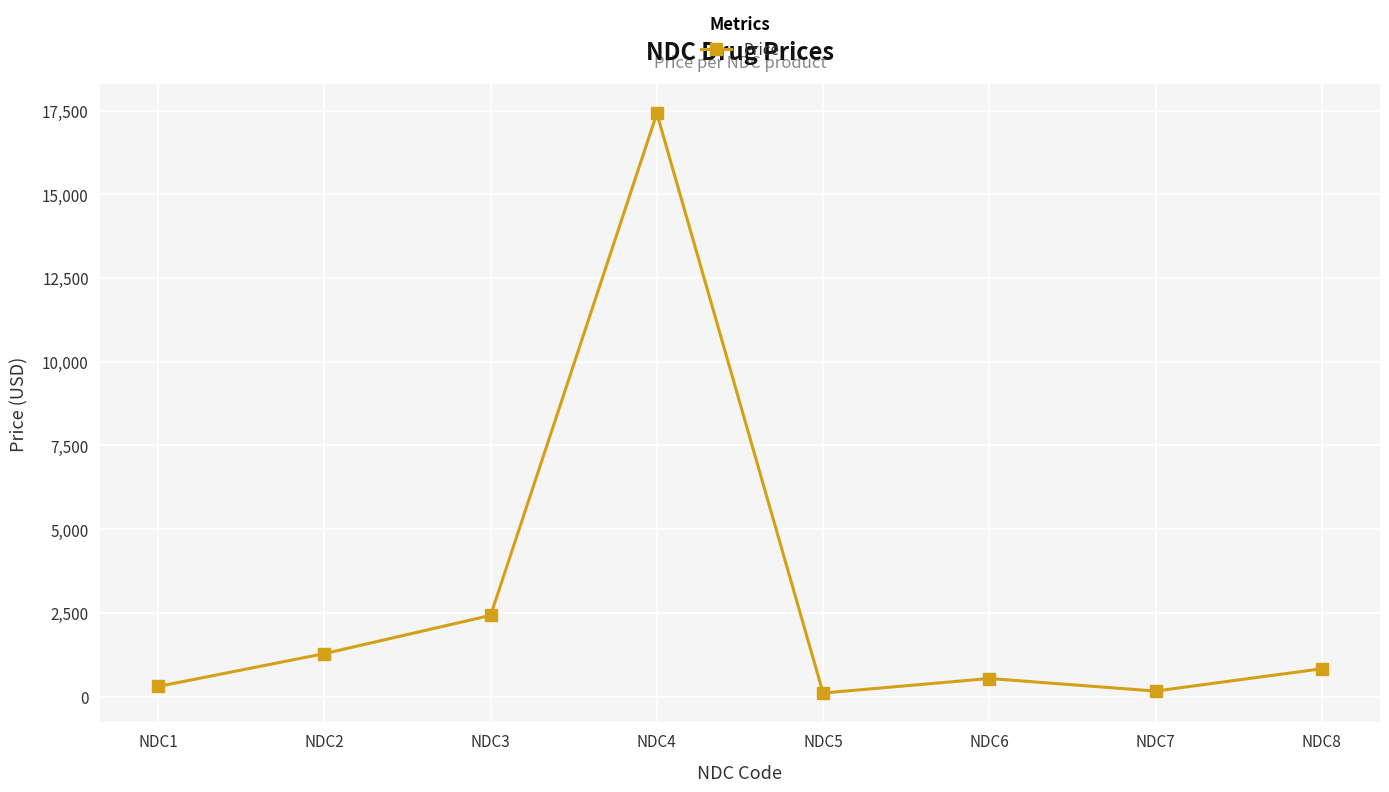

How many lines are shown in the chart?

1